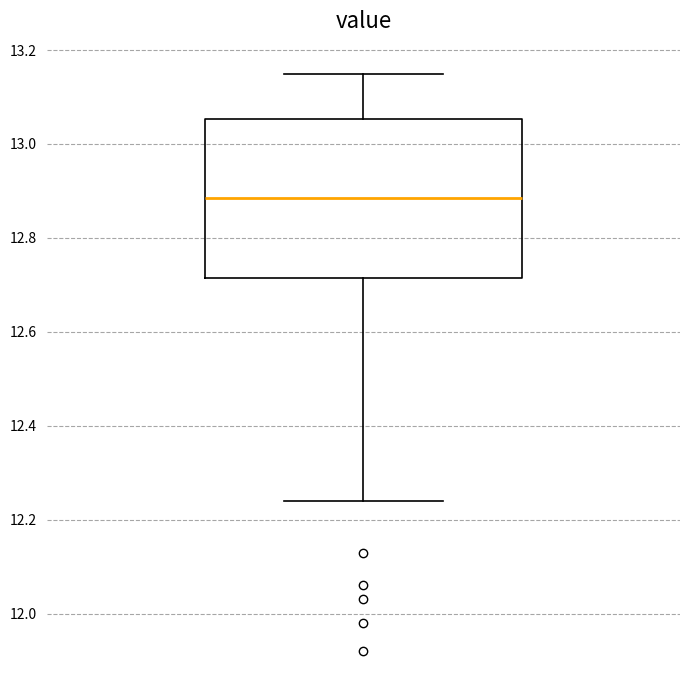

Read this box plot against the y-axis: the position of the median line, the range covered by the box, and the ends of both whiskers. The values are not printed on the chart, so give them approximately, as read against the axis.

median 12.88, box 12.72 to 13.06, whiskers 12.24 to 13.16